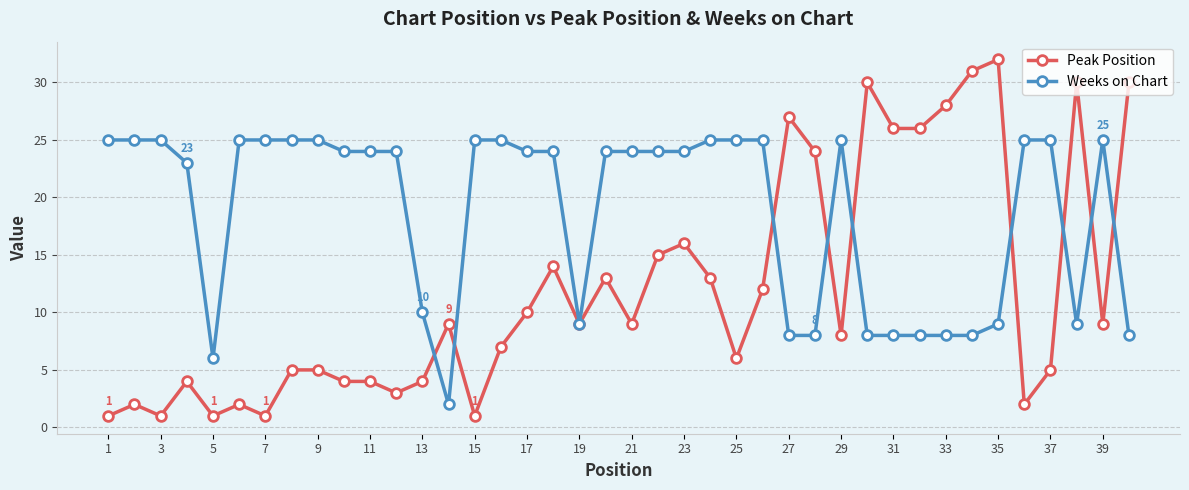

What is the smallest value displayed?

1